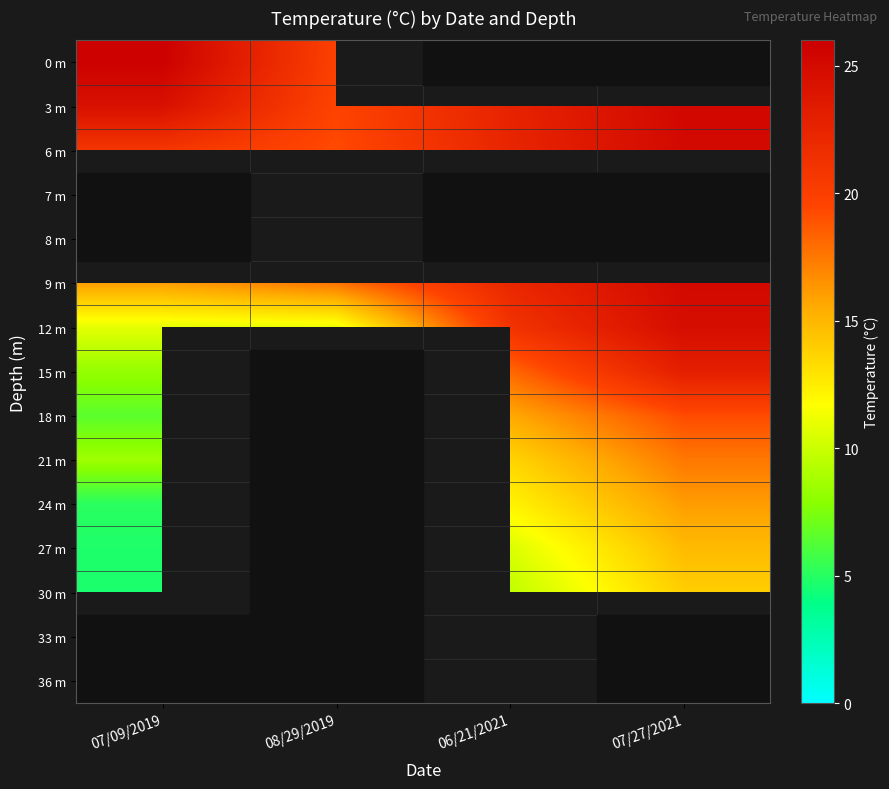

What is the lowest value of the 6 m series?

19.2